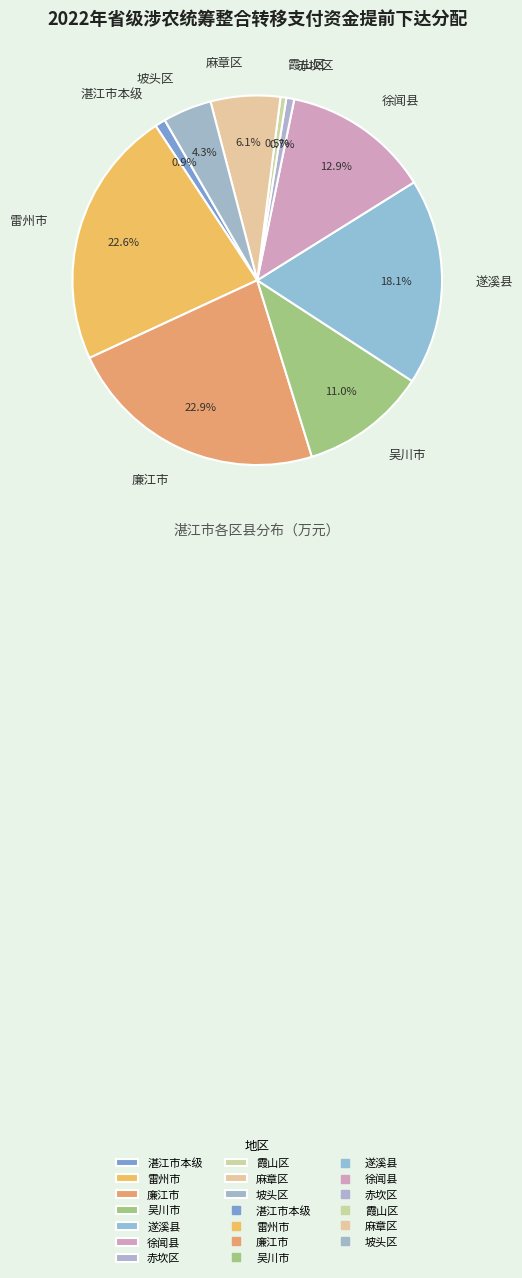

Between 坡头区 and 湛江市本级, which is larger?

坡头区